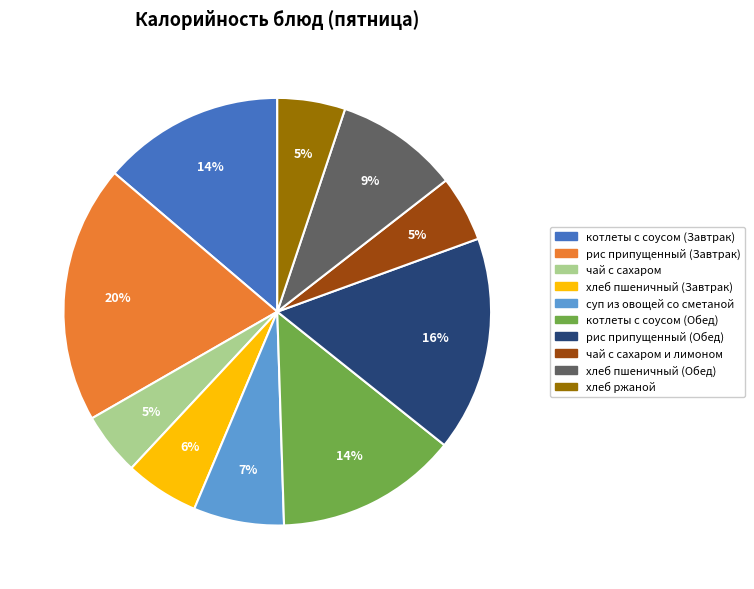

To the nearest percent, what is the average slice percentage?

10%